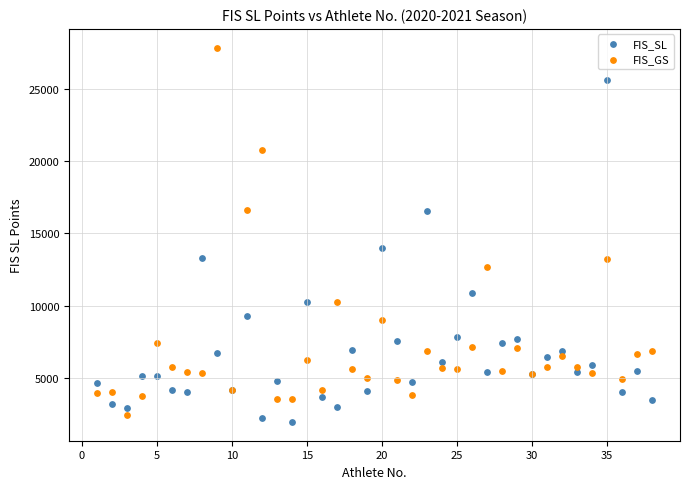

What is the X range (max minus min) for the scatter plot?

37